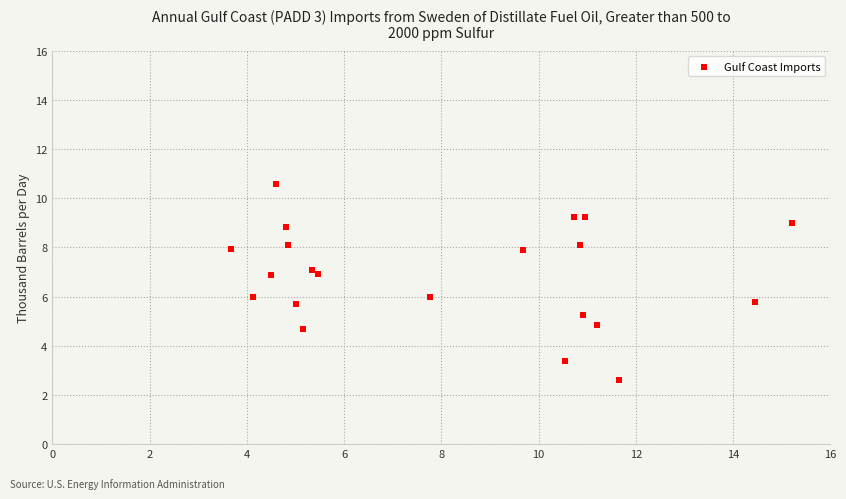

What is the range of Y values (max minus min)?

8.0